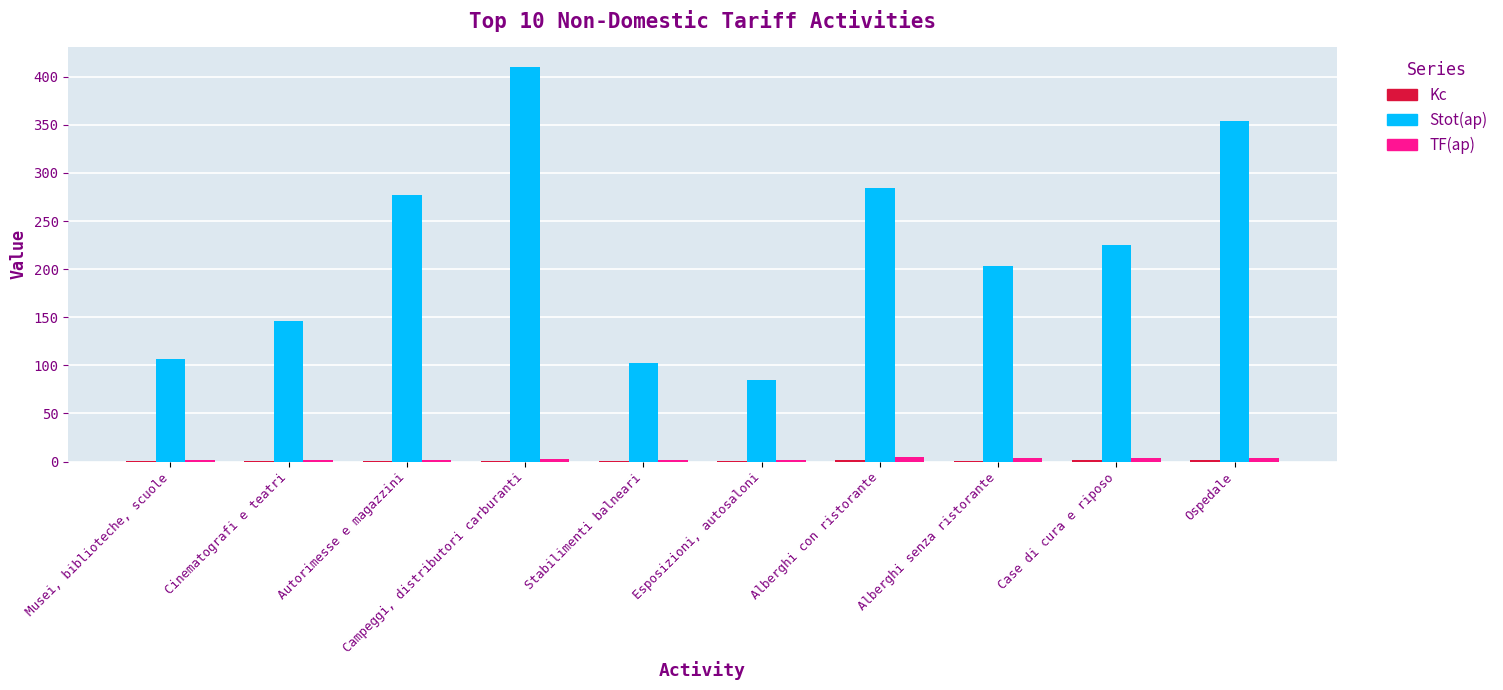

Which series has the widest spread of values?

Stot(ap)